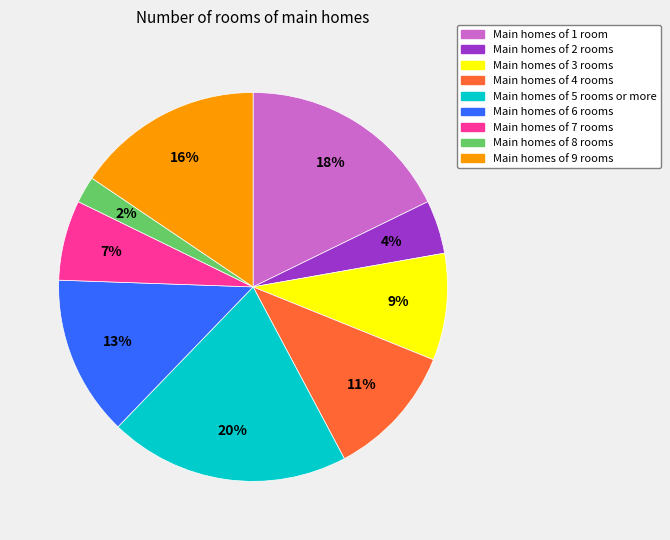

To the nearest percent, what is the difference between the largest and smallest slice percentages?

18%